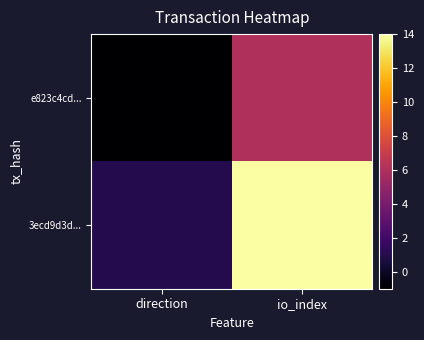

Which series has the largest total across all categories?

3ecd9d3d...